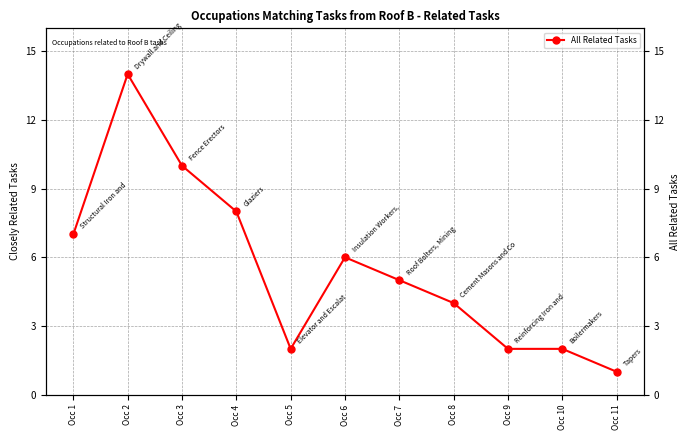

What is the difference between the values at Occ 8 and Occ 1?

3